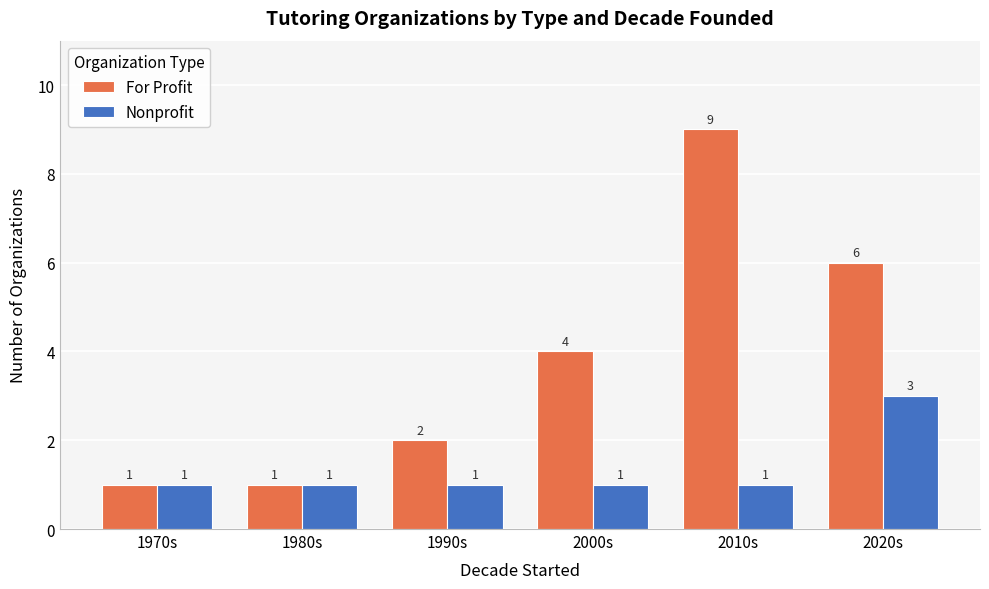

What is the value of the For Profit bar at the 1st from the left?

1